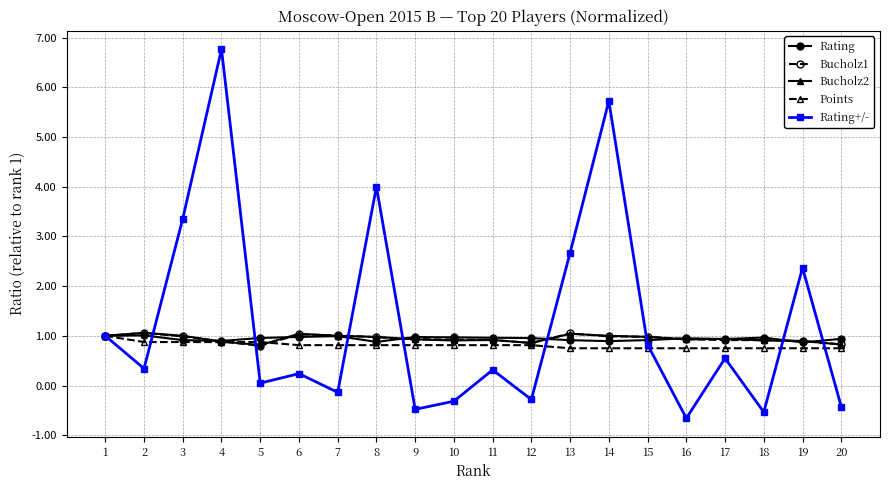

Is it true that Points equals 0.8 at 20?

True